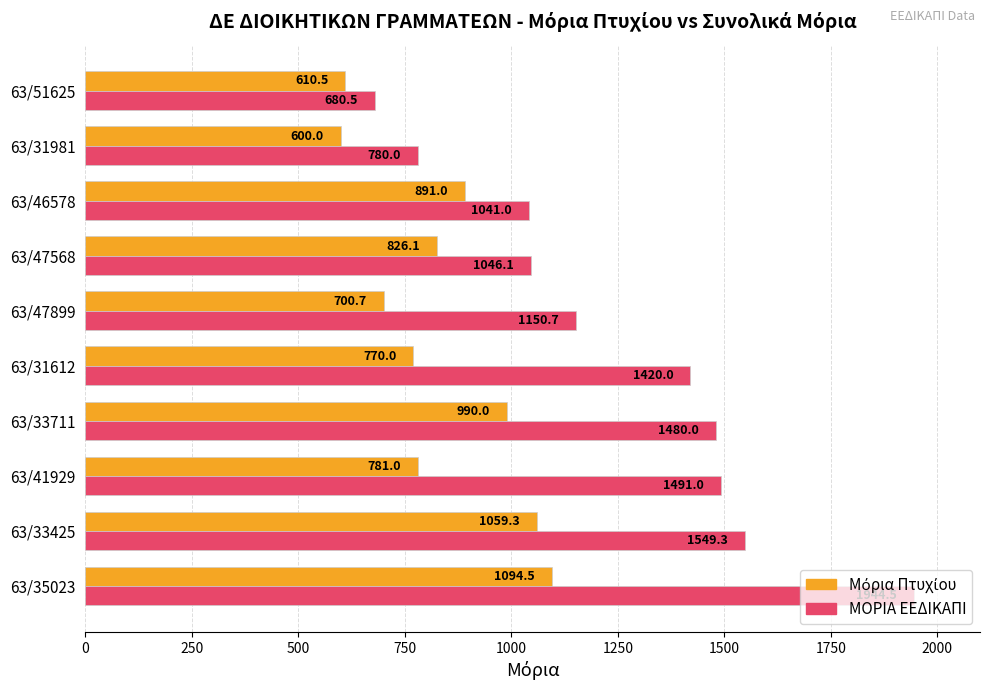

What is the difference between the second highest and second lowest values in the ΜΟΡΙΑ ΕΕΔΙΚΑΠΙ series?

769.3